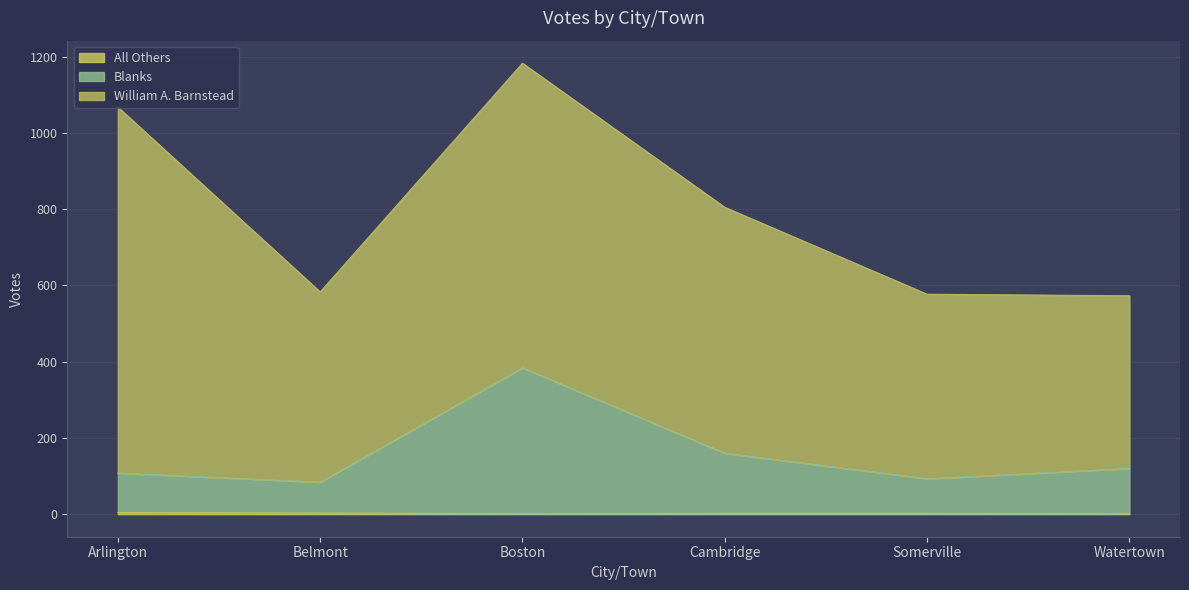

True or false: Blanks has a value of 120 at Watertown.

True